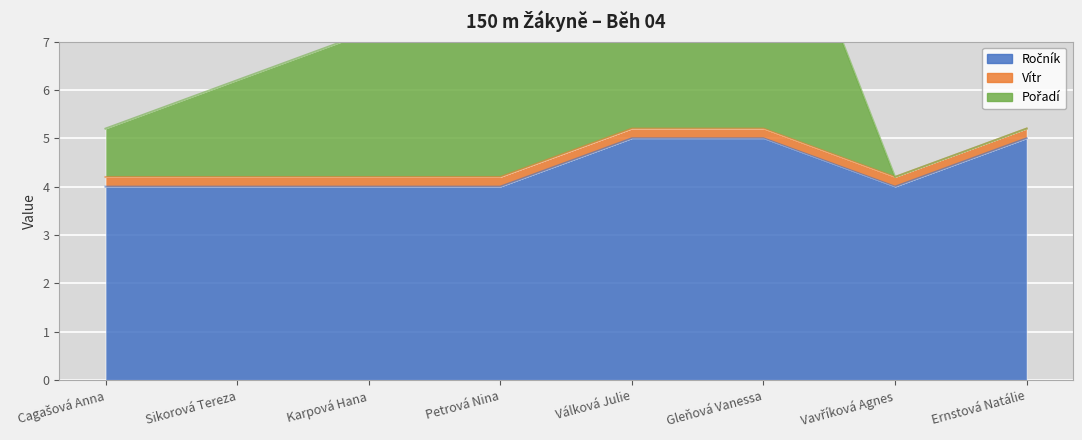

Which series changed the most between Sikorová Tereza and Petrová Nina?

Pořadí